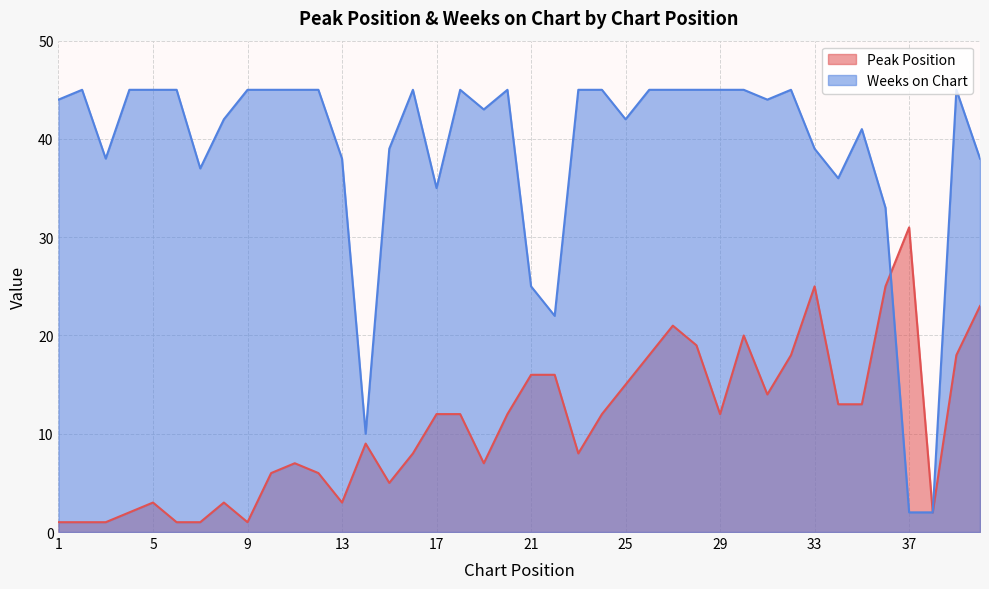

The Weeks on Chart series shows 44 at 1. True or false?

True